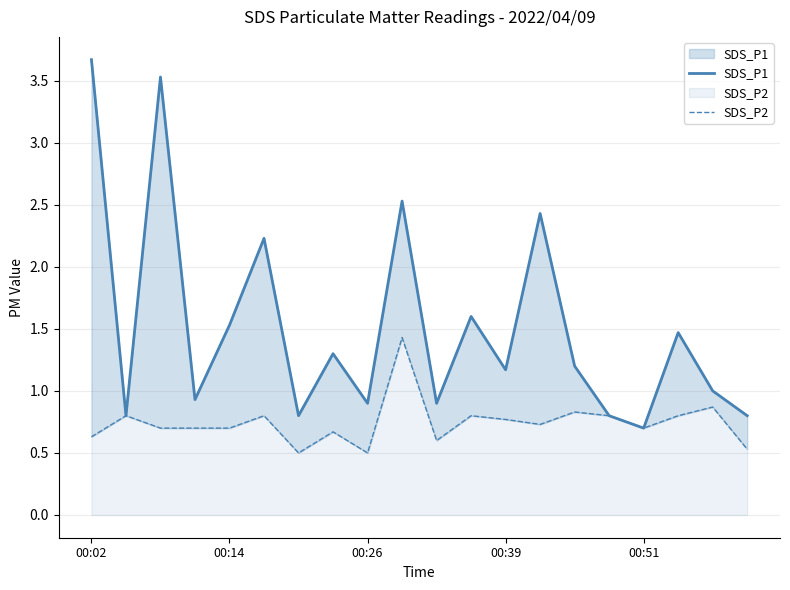

What is the minimum value for SDS_P2?

0.5